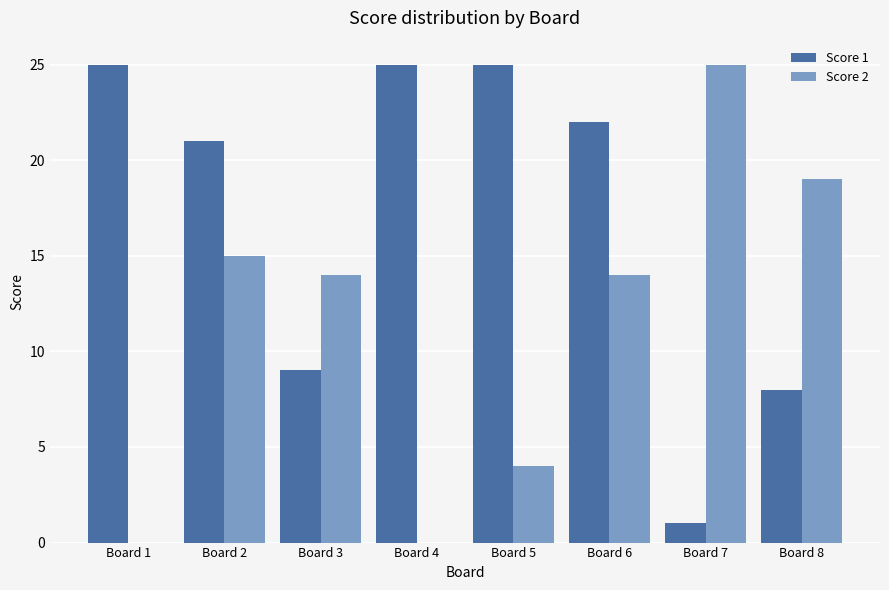

What is the highest value of the Score 2 series?

25